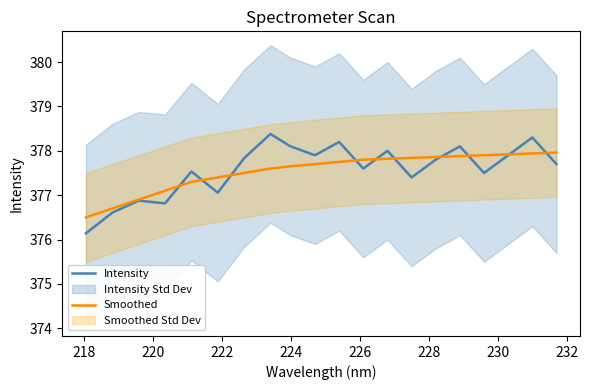

What is the maximum value for Intensity?

378.4